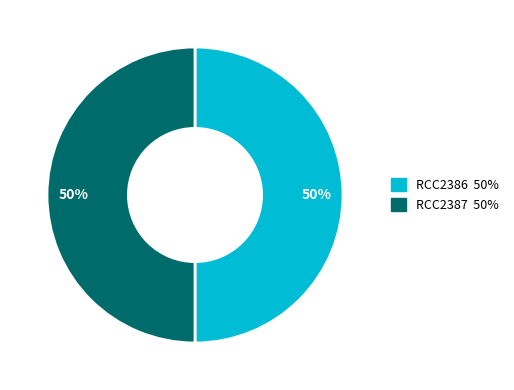

Is it true that RCC2386 is 50% of the pie?

True